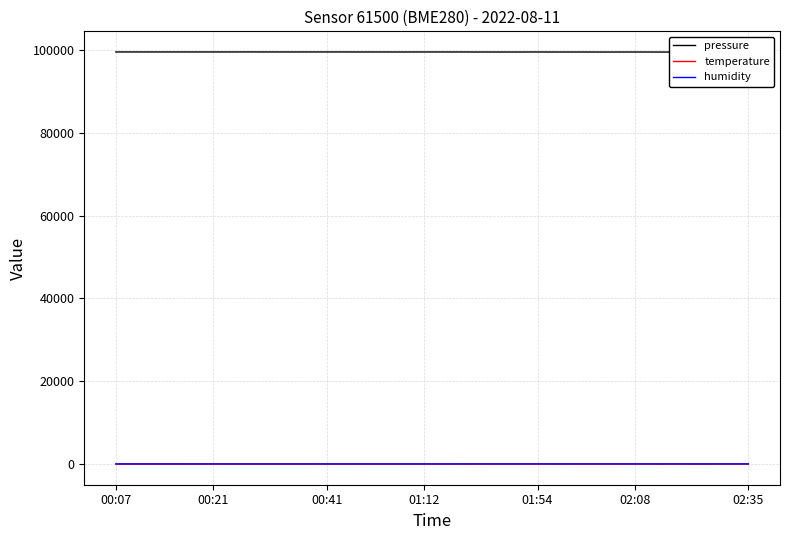

Which series has the largest total across all categories?

pressure